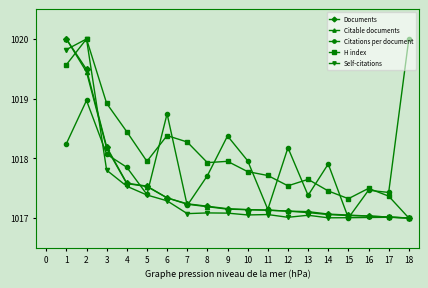

The value of Citations per document at 18 is 224.6. True or false?

False